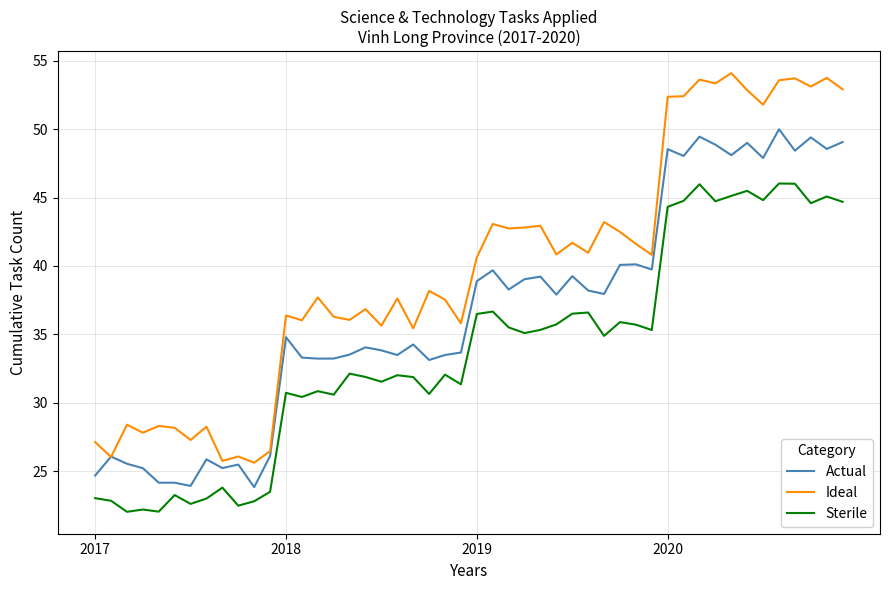

Which series has the largest total across all categories?

Ideal